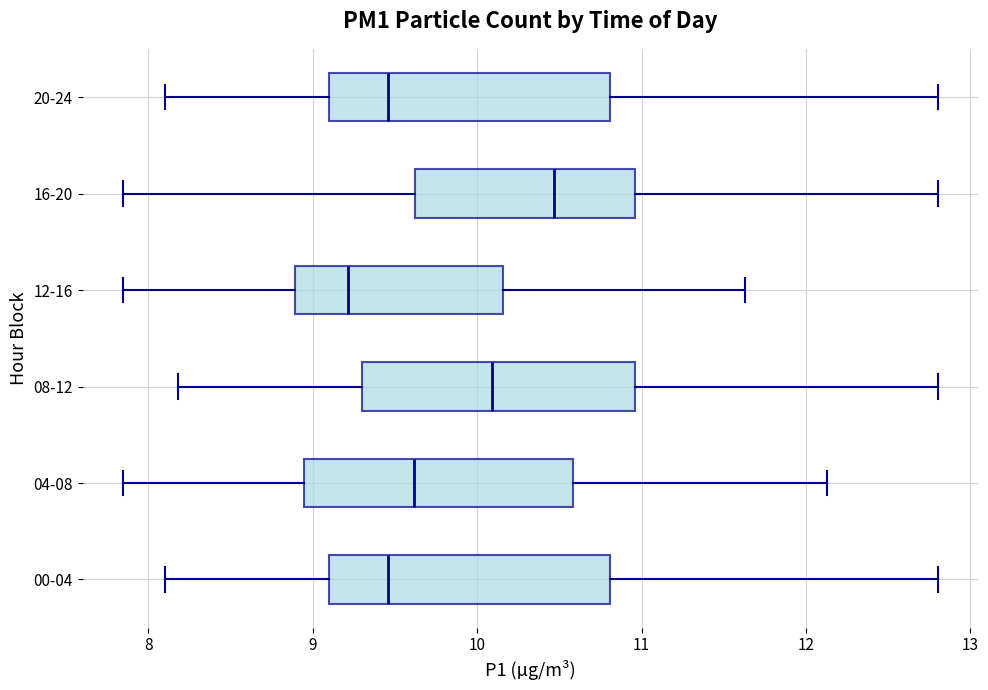

Where does the left whisker of the box for 04-08 end on the x-axis? The values are not printed on the chart, so give them approximately, as read against the axis.

7.9